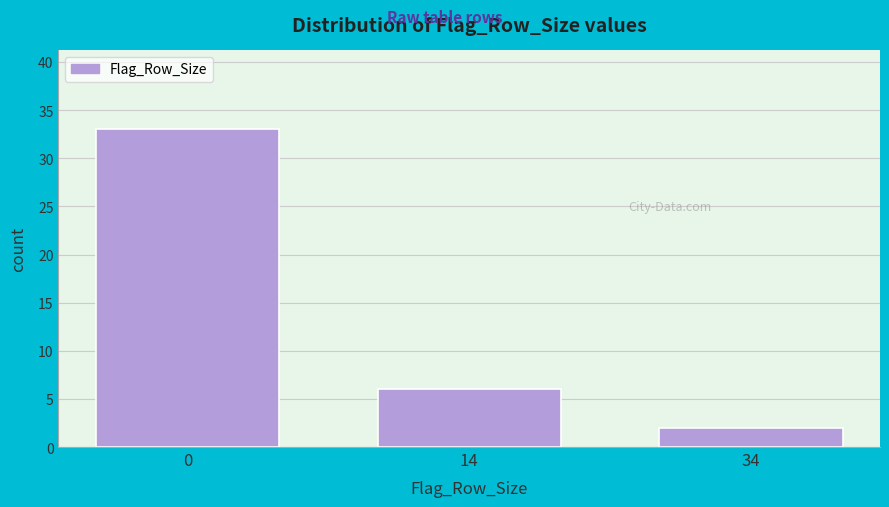

Reading right to left, transcribe all the data shown in this chart.

2	6	33